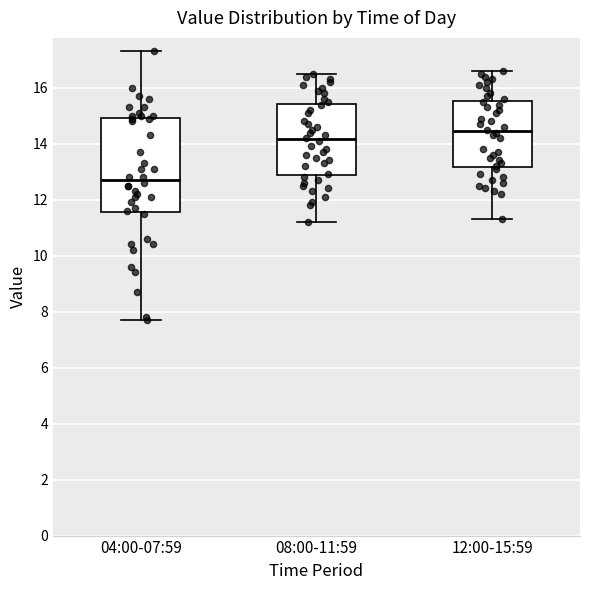

Reading left to right, read every box against the y-axis: the position of its median line, the range the box covers, and the ends of its whiskers. The values are not printed on the chart, so give them approximately, as read against the axis.

04:00-07:59: median 12.8, box 11.6 to 15.0, whiskers 7.8 to 17.4
08:00-11:59: median 14.2, box 12.8 to 15.4, whiskers 11.2 to 16.6
12:00-15:59: median 14.4, box 13.2 to 15.6, whiskers 11.4 to 16.6